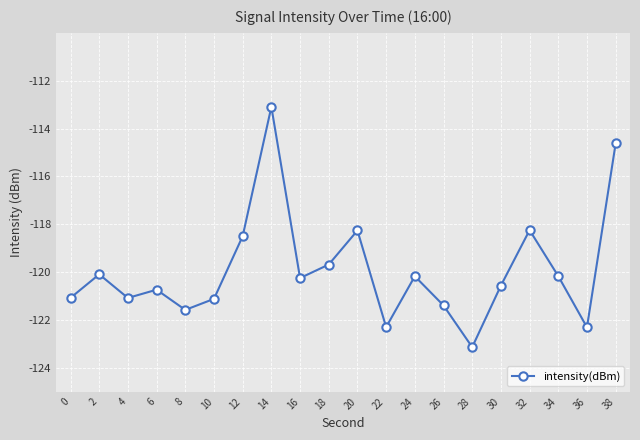

What is the difference between the maximum and second lowest values?

9.2